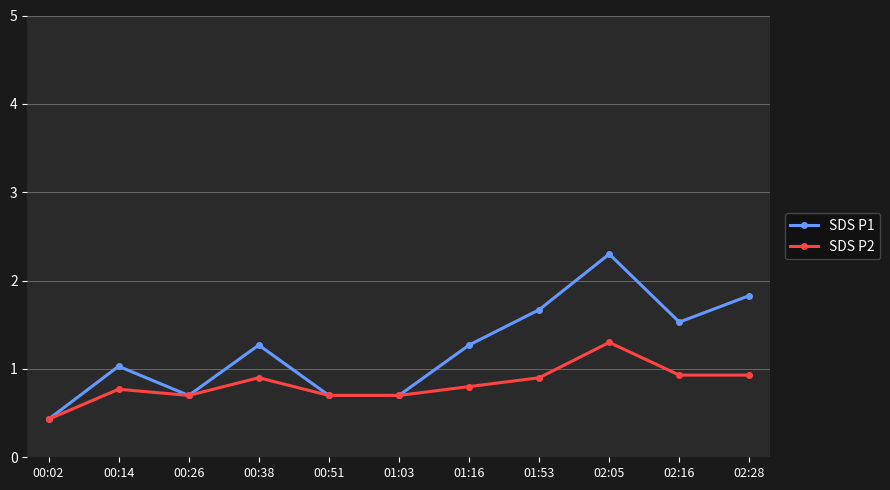

How many data points in SDS P1 are above 1?

7